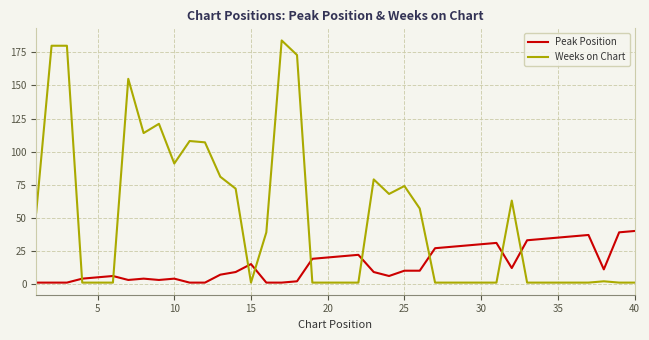

How many intersections are there between Weeks on Chart and Peak Position?

9